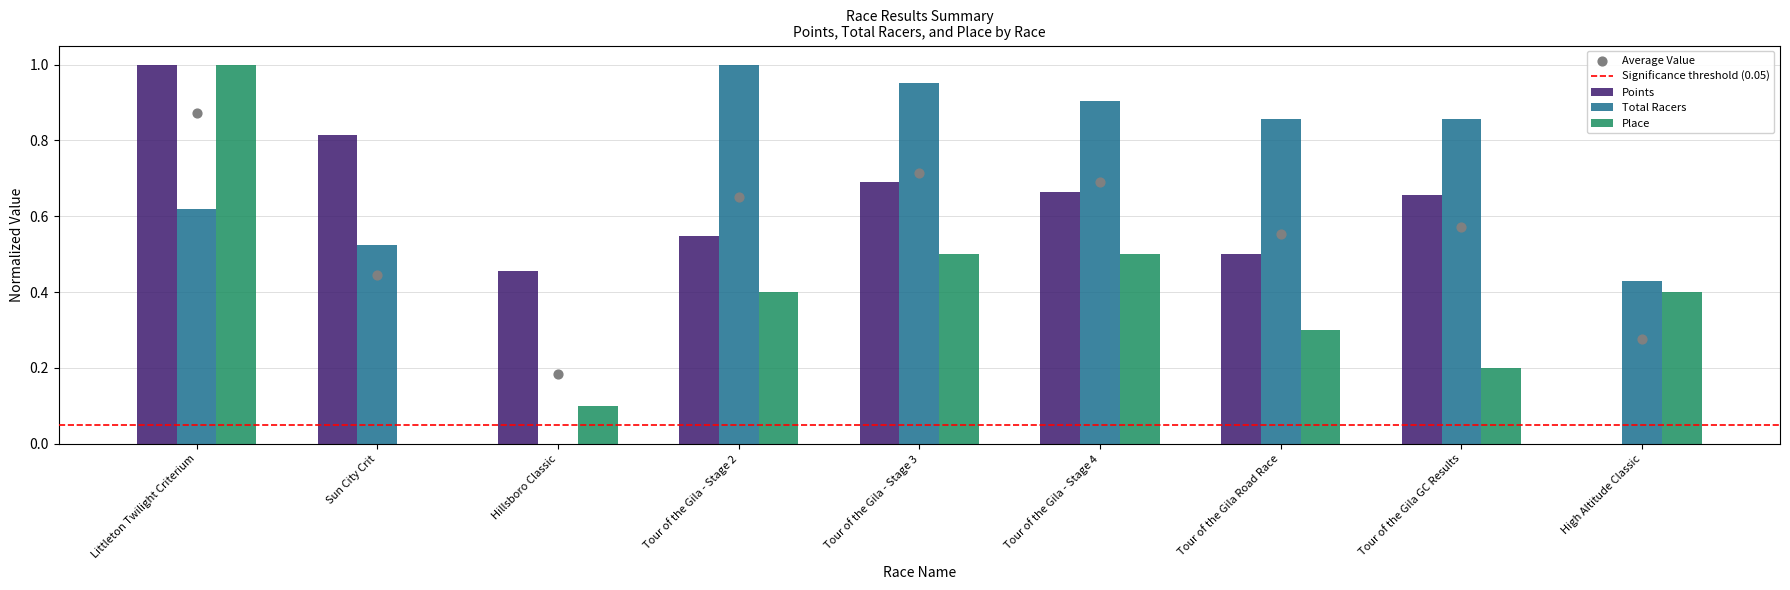

What are all the series names shown in the legend?

Points, Total Racers, Place